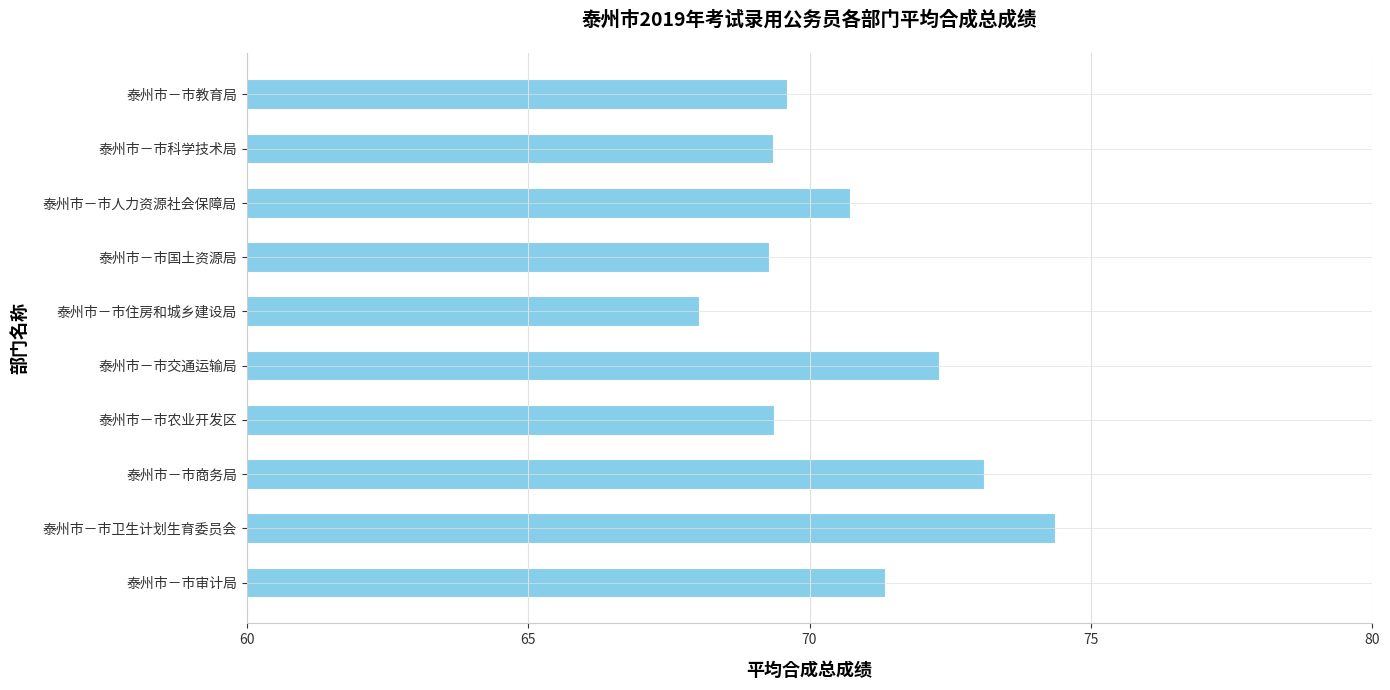

What is the value of the 7th bar from the top?

69.4